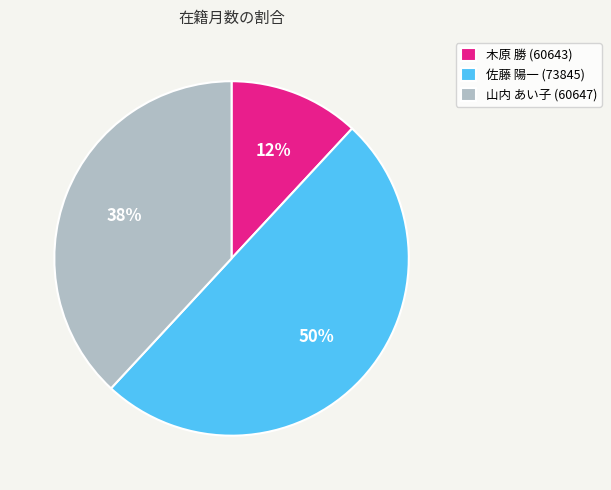

Rank the categories by value from lowest to highest.

木原 勝 (60643), 山内 あい子 (60647), 佐藤 陽一 (73845)